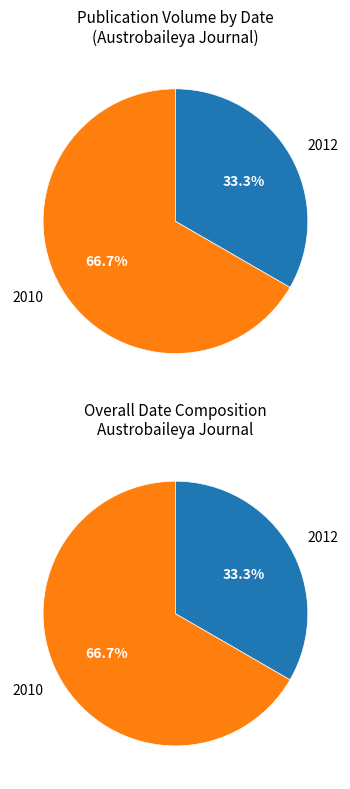

Does 2012 account for over 50% of the chart?

No